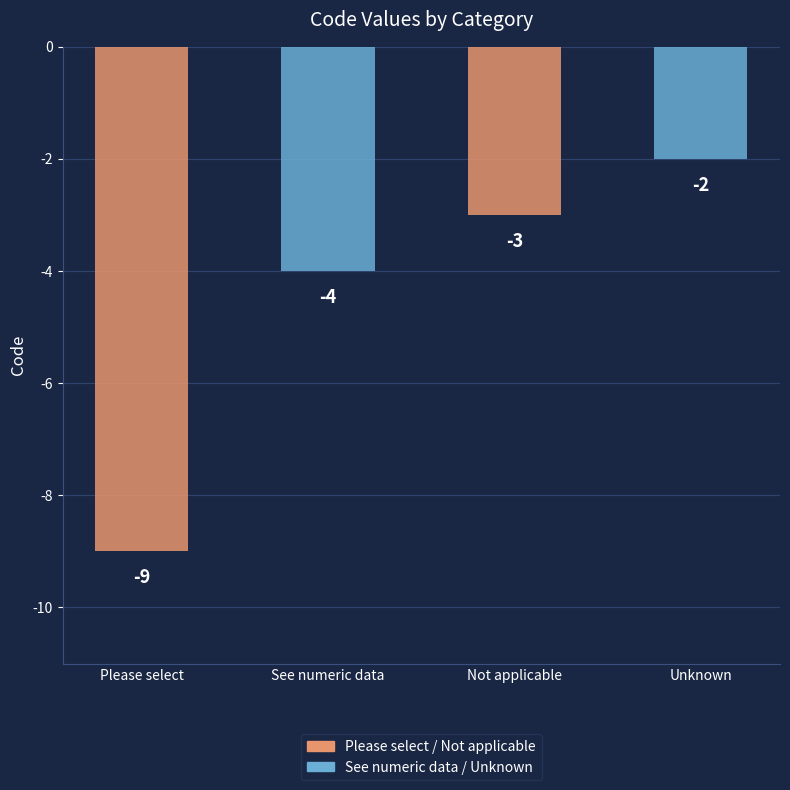

What is the difference between the second highest and minimum values?

6